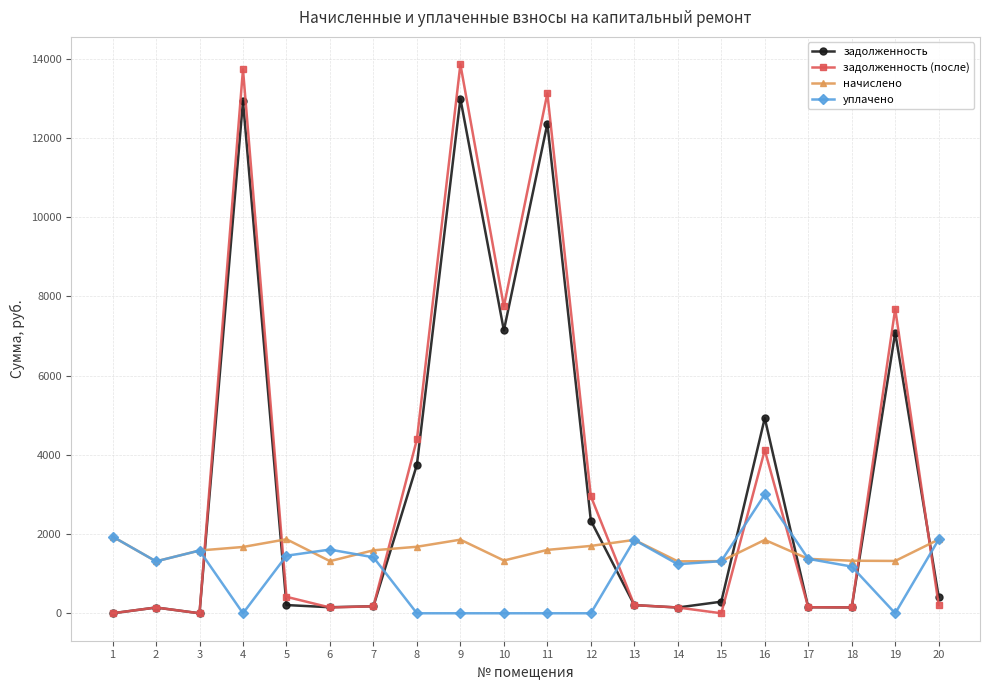

Which label corresponds to the largest value in the chart?

9